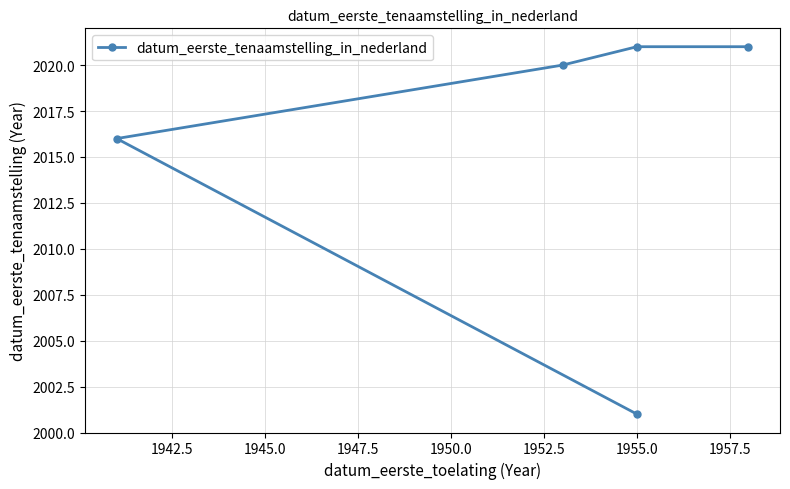

Does the chart display data point markers on the line(s)?

Yes